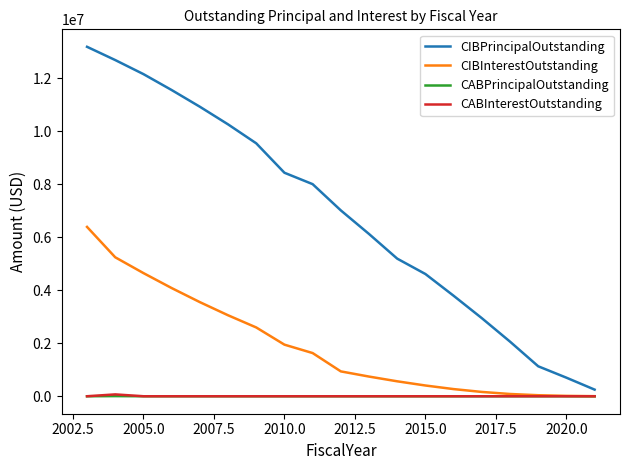

Which series has the largest total across all categories?

CIBPrincipalOutstanding